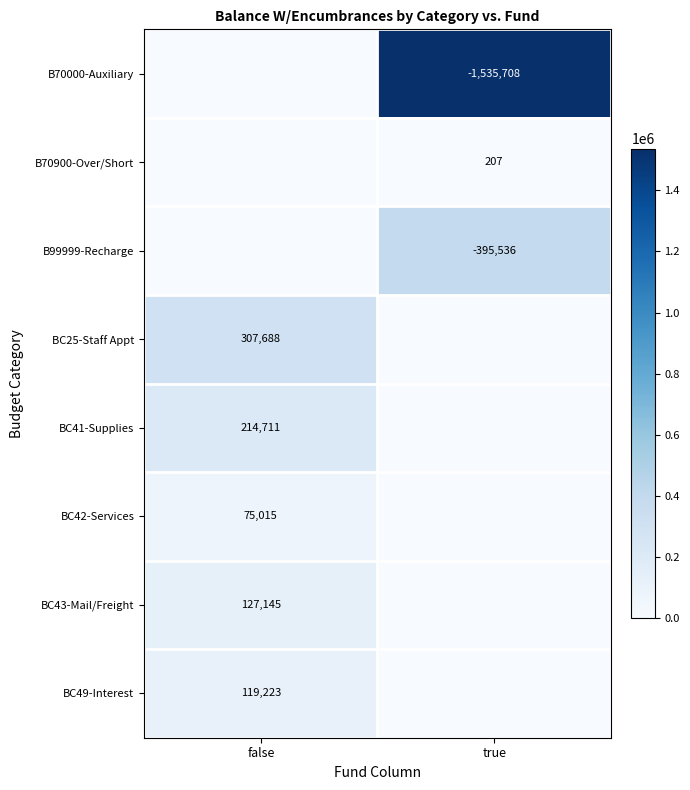

Between true and false, which is larger?

true